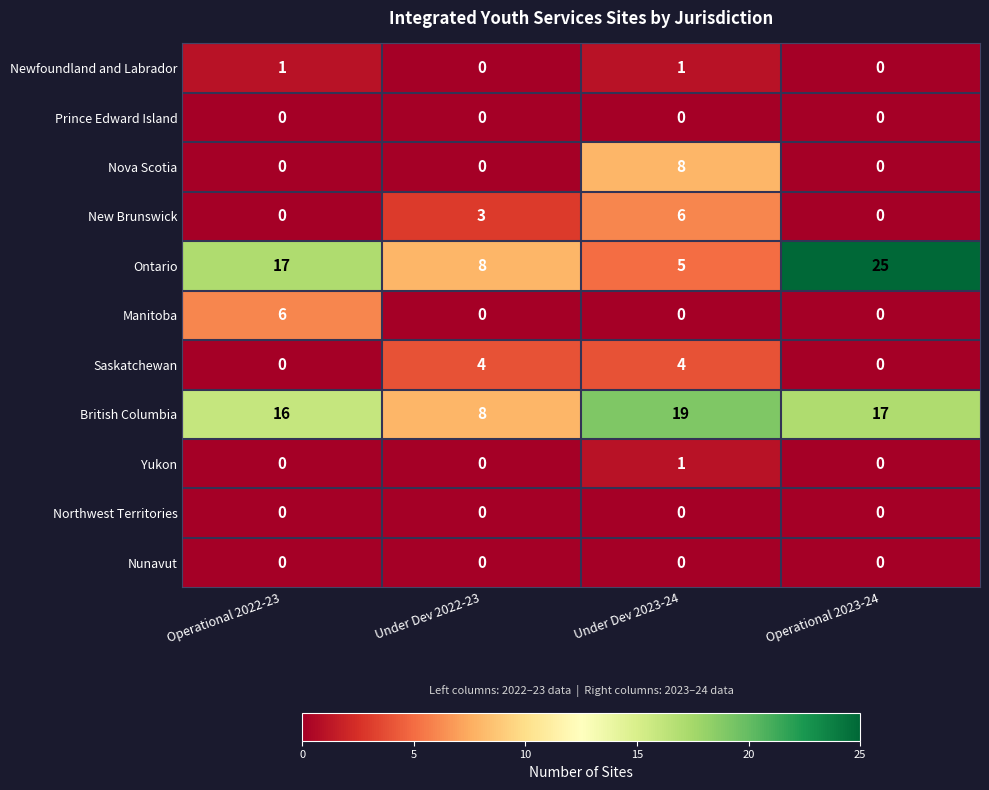

What is the difference between the highest and lowest values at Under Dev 2022-23?

8